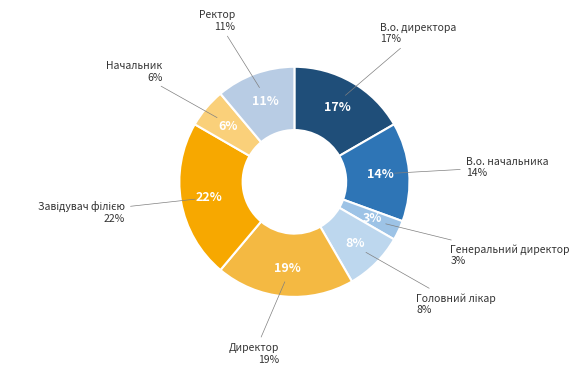

Rank the categories by value from highest to lowest.

Завідувач філією, Директор, В.о. директора, В.о. начальника, Ректор, Головний лікар, Начальник, Генеральний директор